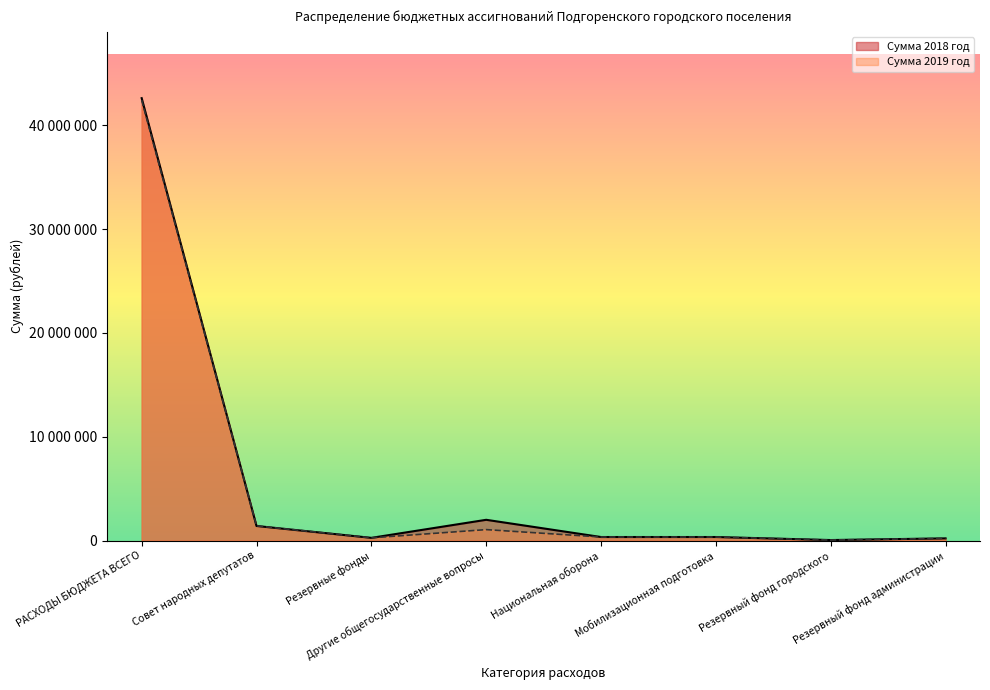

At which category does Сумма 2018 год reach its first local valley?

Резервные фонды